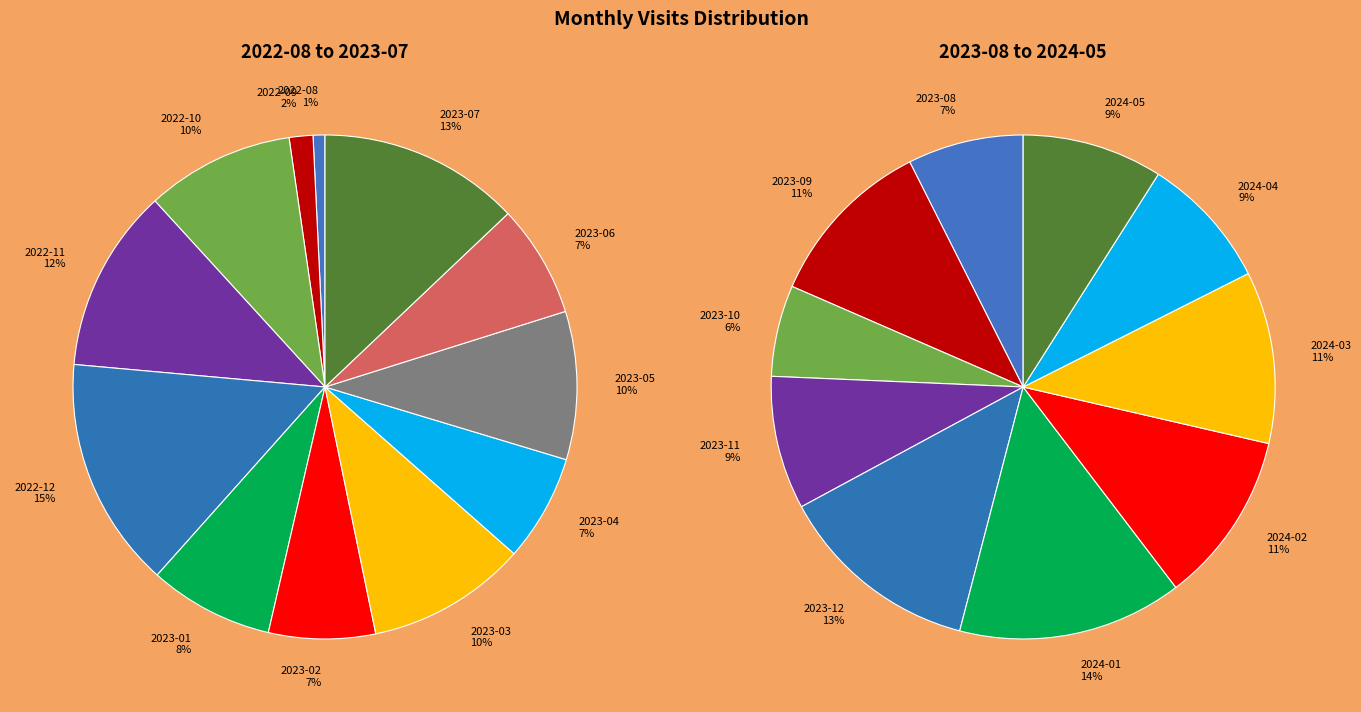

Which slice is the smallest?

2022-08